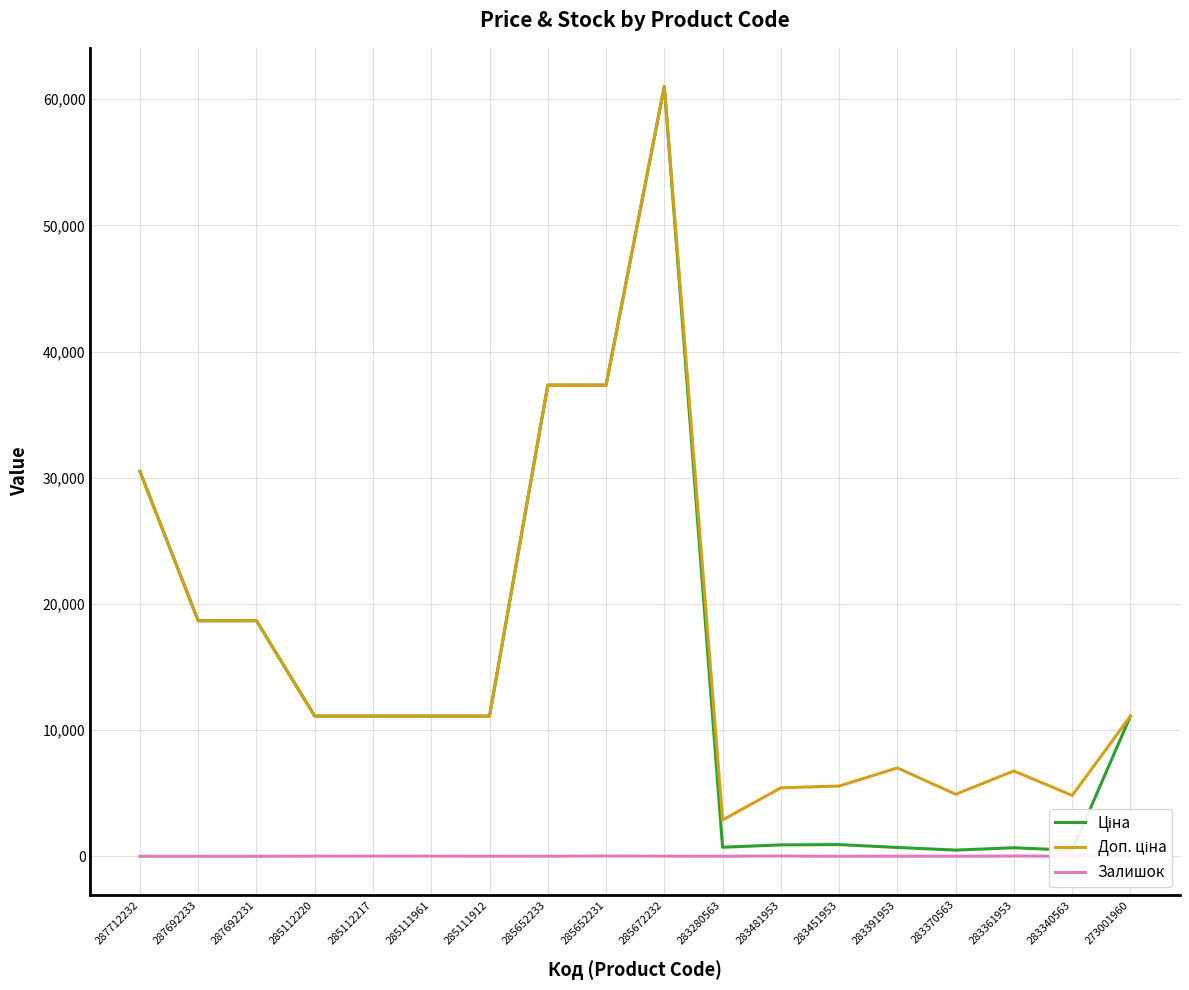

In Доп. ціна, how many points are lower than both neighbors (excluding endpoints)?

3